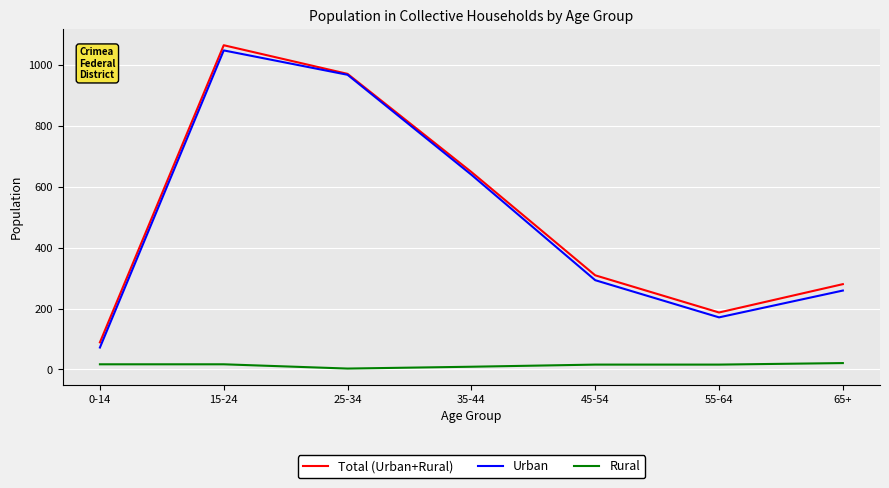

Rank the categories by Urban value from highest to lowest.

15-24, 25-34, 35-44, 45-54, 65+, 55-64, 0-14